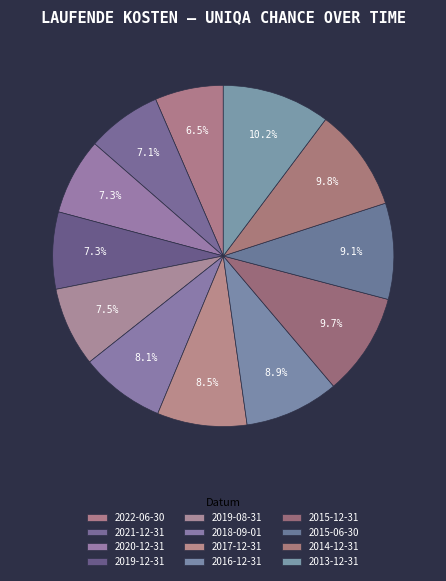

To the nearest percent, what is the difference between the 2021-12-31 and 2014-12-31 slice percentages?

3%